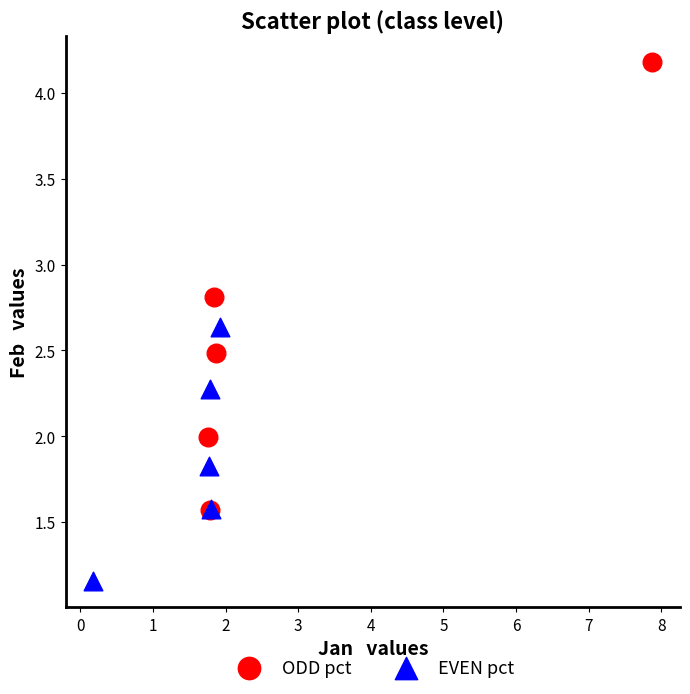

Which series has the largest Y range (max minus min)?

ODD pct